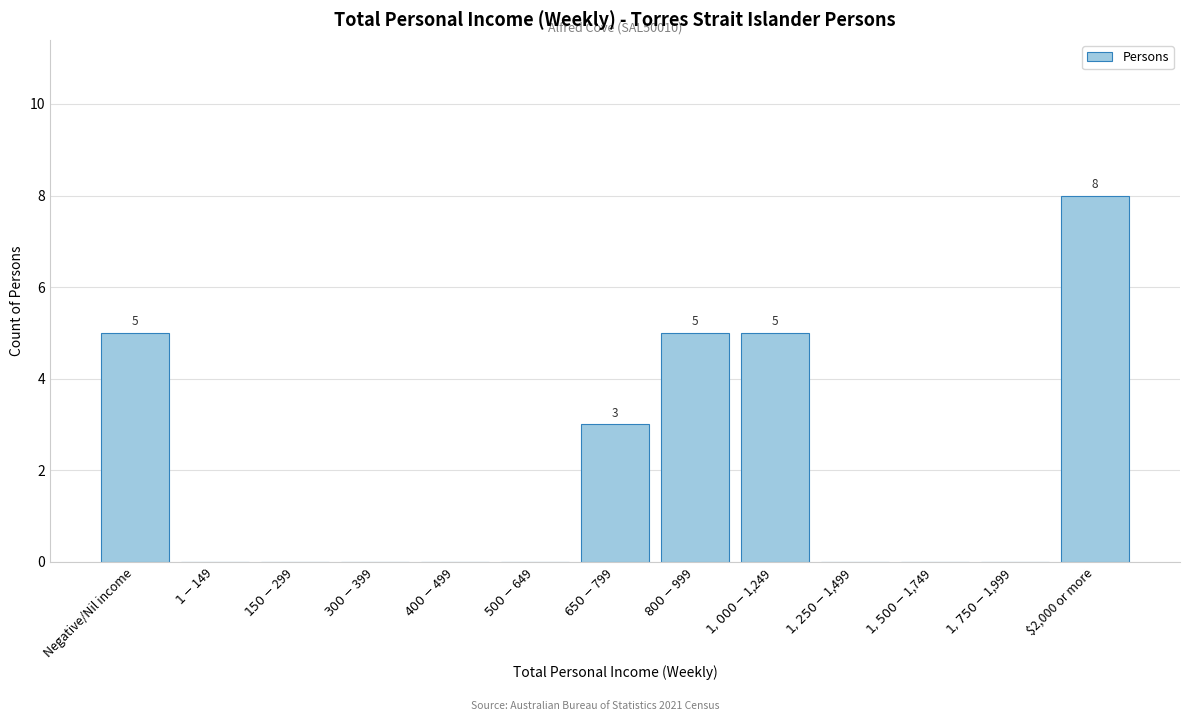

What is the sum of all values?

26